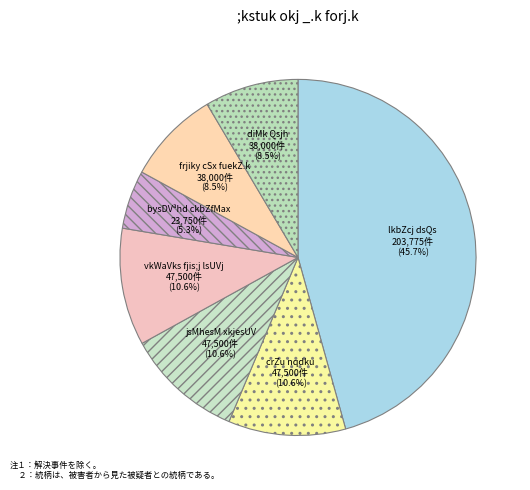

What is the smallest slice in the pie chart?

bysDVªhd ckbZfMax